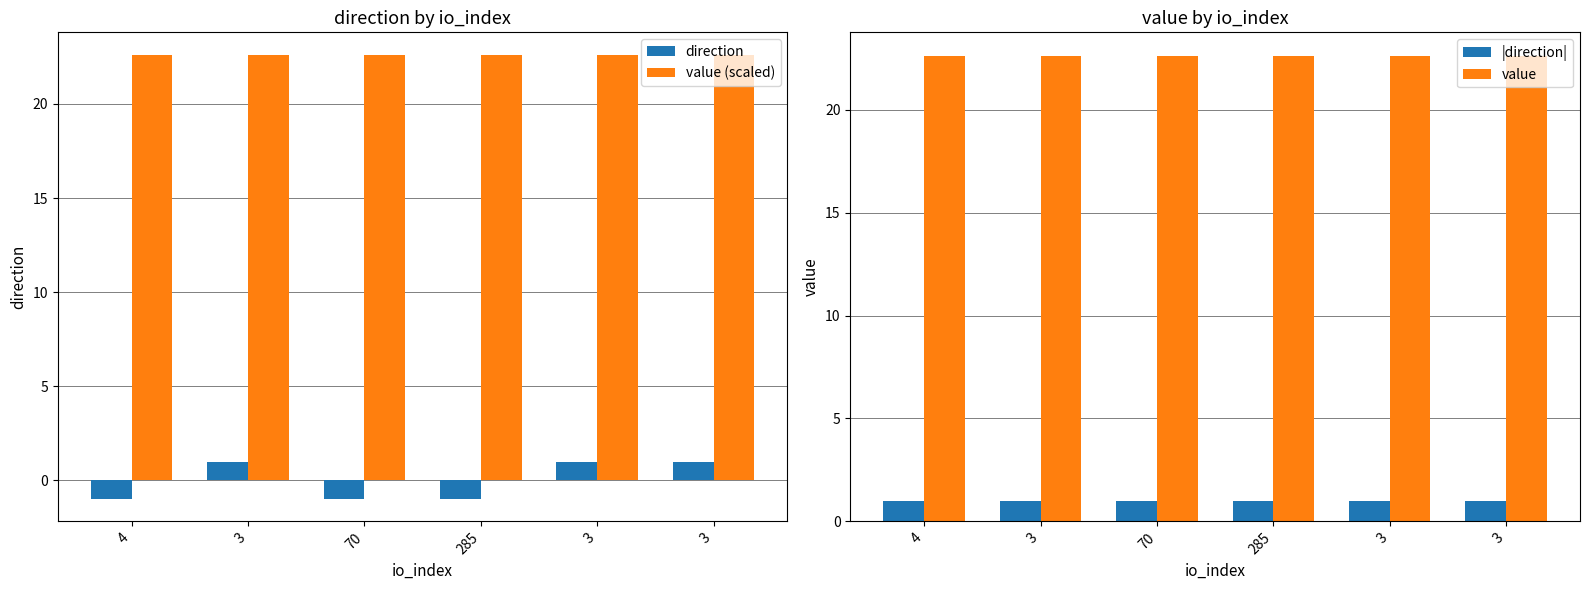

What is the value of the value bar at the 5th from the left?

22.6